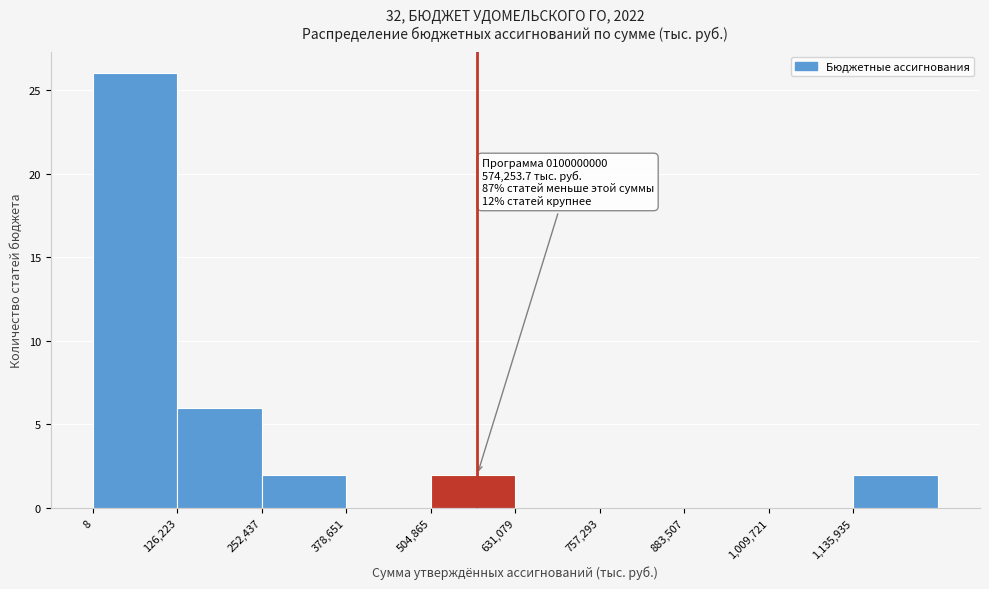

Over which range of the x-axis is the bar tallest?

0 to 120000